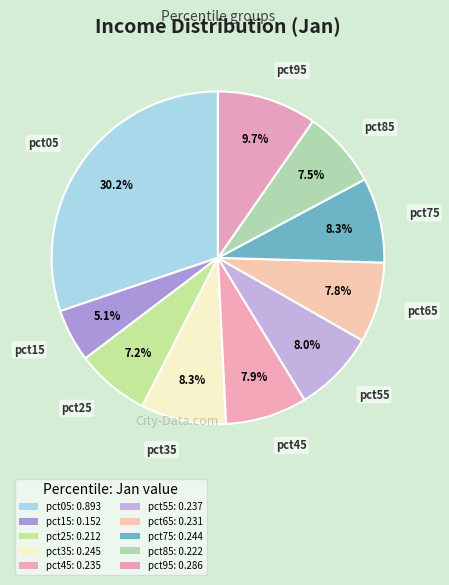

To the nearest percent, what percentage of the pie is pct55?

8%